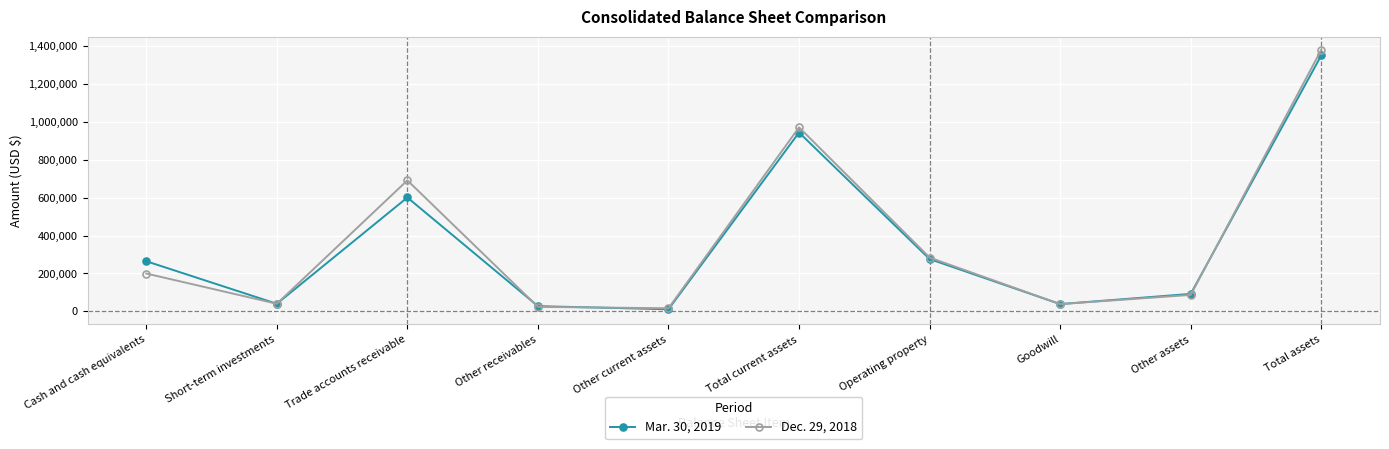

Rank the series at Cash and cash equivalents from highest to lowest value.

Mar. 30, 2019, Dec. 29, 2018